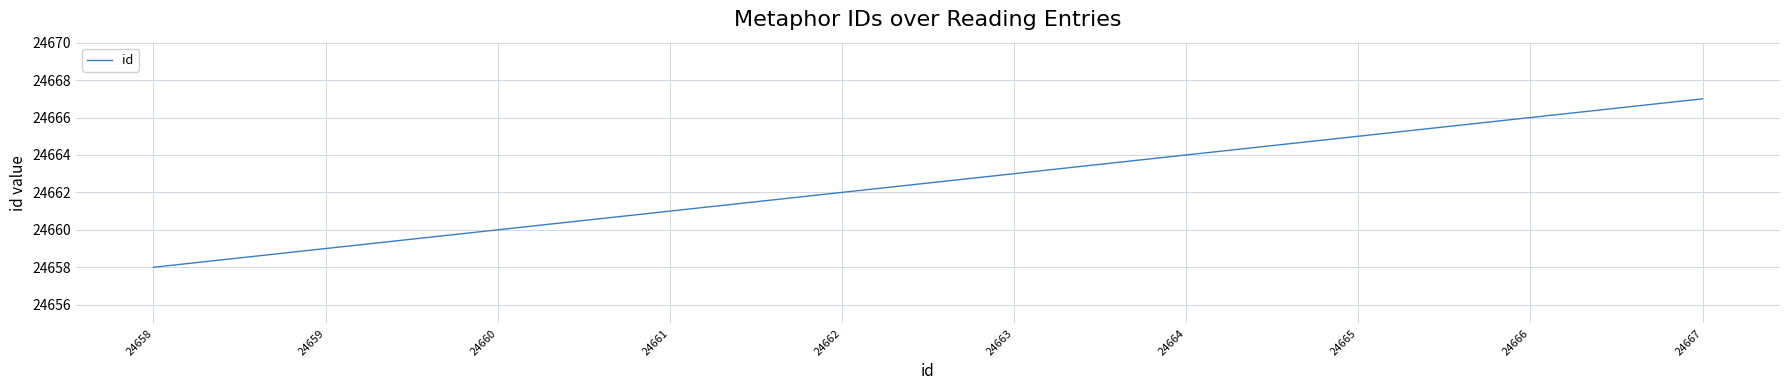

Reading right to left, what are all the values shown in this chart?

24667=24667	24666=24666	24665=24665	24664=24664	24663=24663	24662=24662	24661=24661	24660=24660	24659=24659	24658=24658